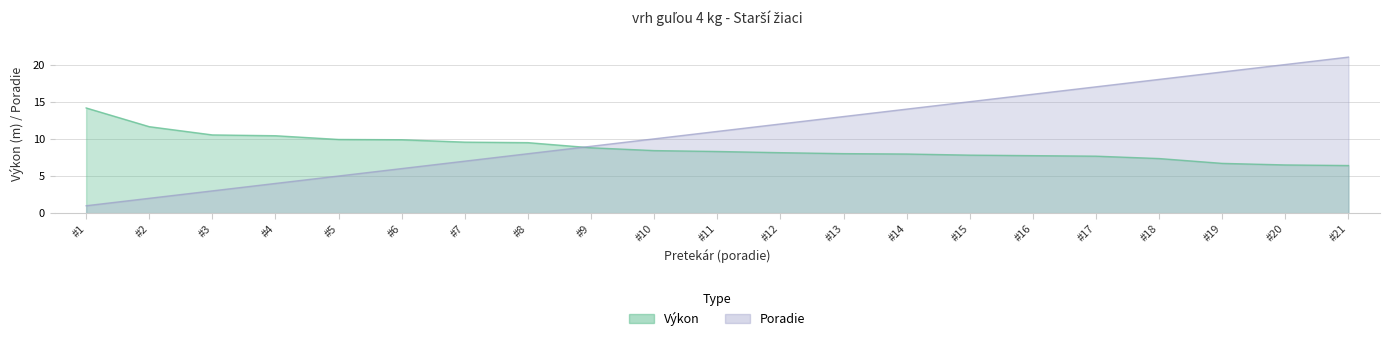

What is the lowest value of the Poradie series?

1.0